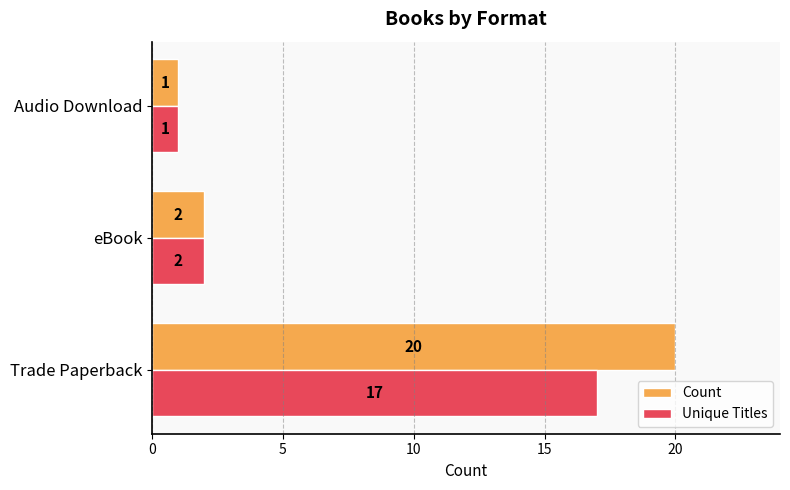

Is it true that Unique Titles equals 1 at Audio Download?

True